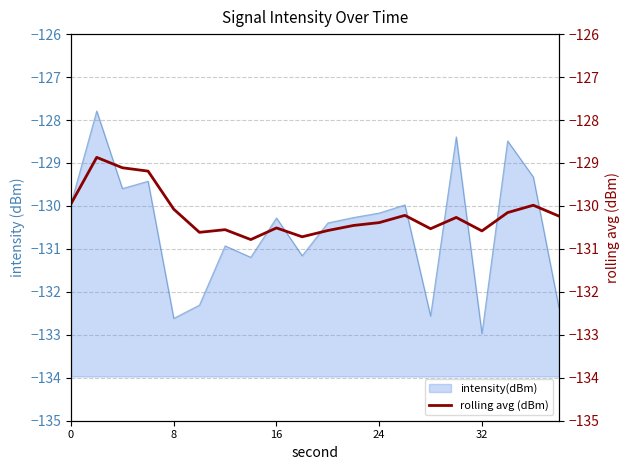

How many categories are shown in the chart?

20